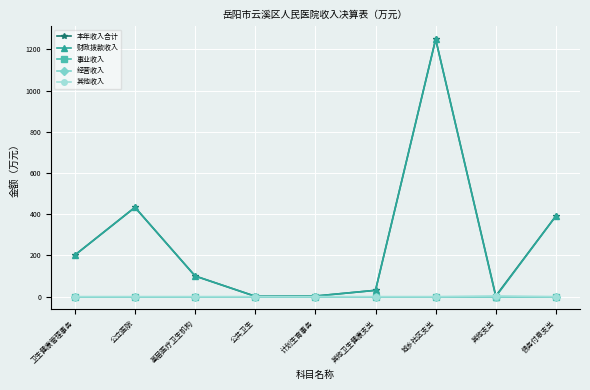

Which series has the largest total across all categories?

本年收入合计